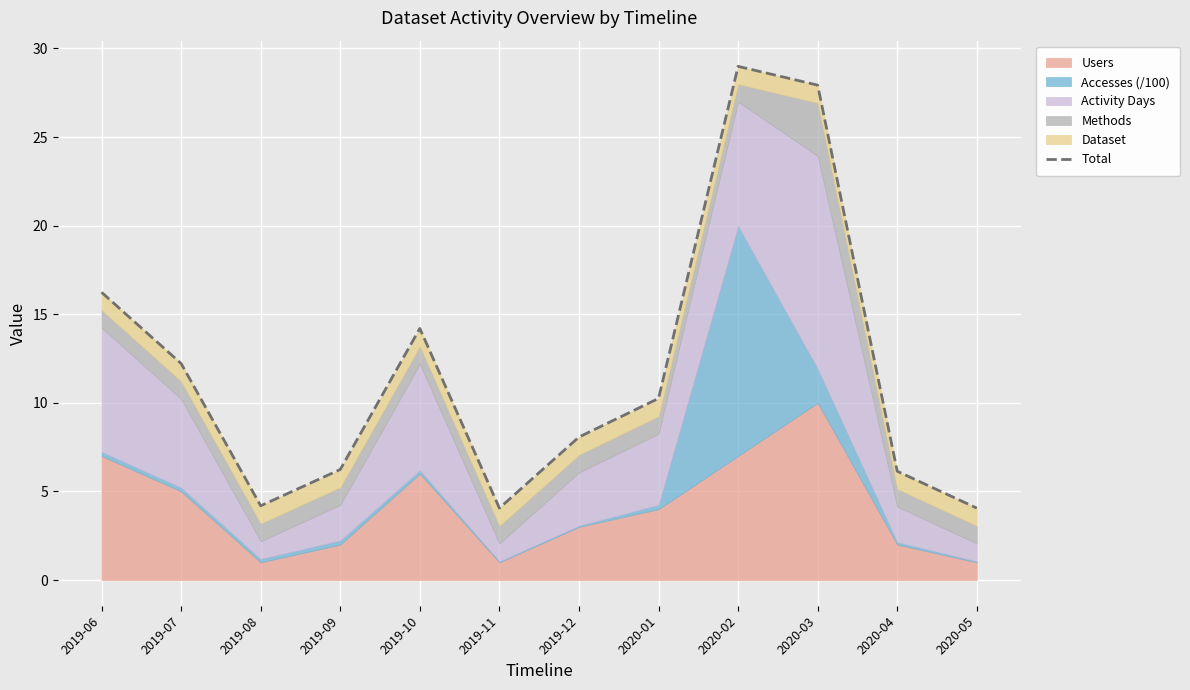

List the labels in order of value, largest first.

2020-02, 2020-03, 2019-06, 2019-10, 2019-07, 2020-01, 2019-12, 2019-09, 2020-04, 2019-08, 2019-11, 2020-05